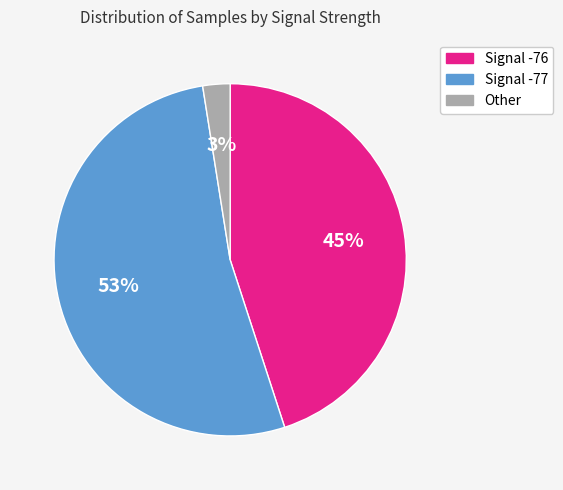

To the nearest percent, what percentage of the pie is Signal -76?

45%